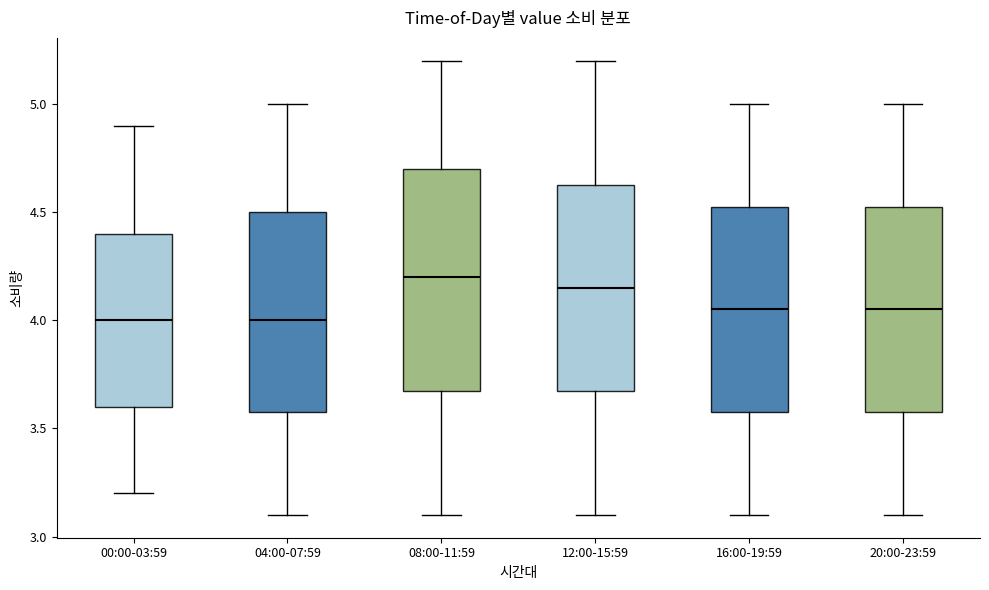

Reading left to right, transcribe this box plot: for each box, give where its median line is, the range the box spans, and where its two whiskers end, as read against the y-axis. The values are not printed on the chart, so give them approximately, as read against the axis.

00:00-03:59: median 4.00, box 3.60 to 4.40, whiskers 3.20 to 4.90
04:00-07:59: median 4.00, box 3.60 to 4.50, whiskers 3.10 to 5.00
08:00-11:59: median 4.20, box 3.70 to 4.70, whiskers 3.10 to 5.20
12:00-15:59: median 4.15, box 3.70 to 4.65, whiskers 3.10 to 5.20
16:00-19:59: median 4.05, box 3.60 to 4.55, whiskers 3.10 to 5.00
20:00-23:59: median 4.05, box 3.60 to 4.55, whiskers 3.10 to 5.00